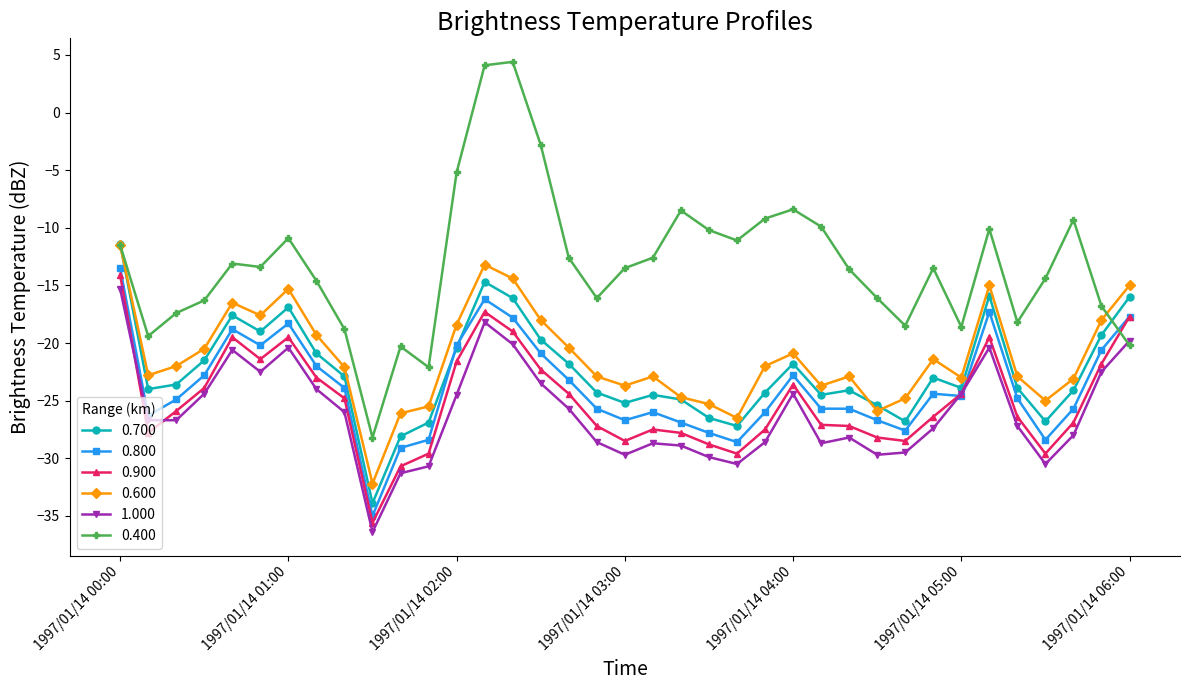

How many lines are shown in the chart?

6